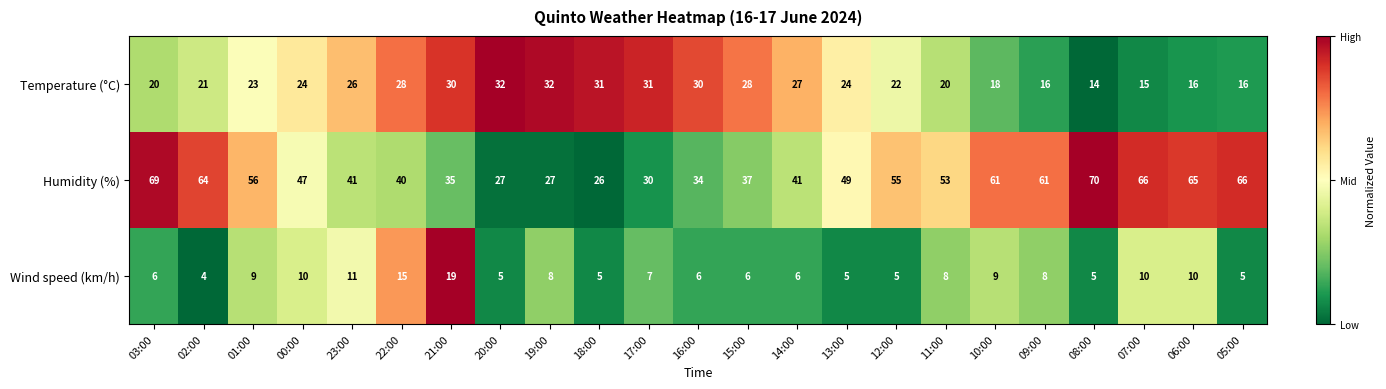

Which series has the largest total across all categories?

Humidity (%)